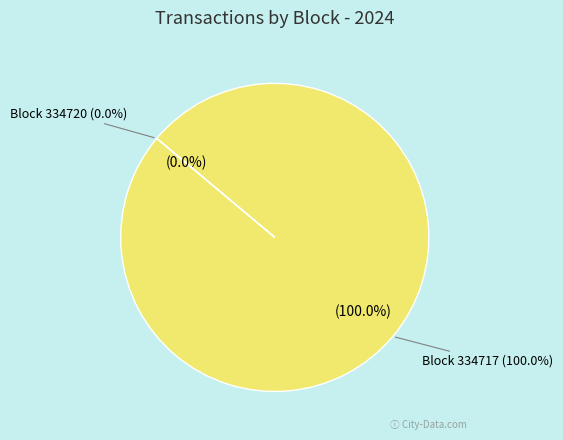

Which category has the smallest portion of the pie?

334720